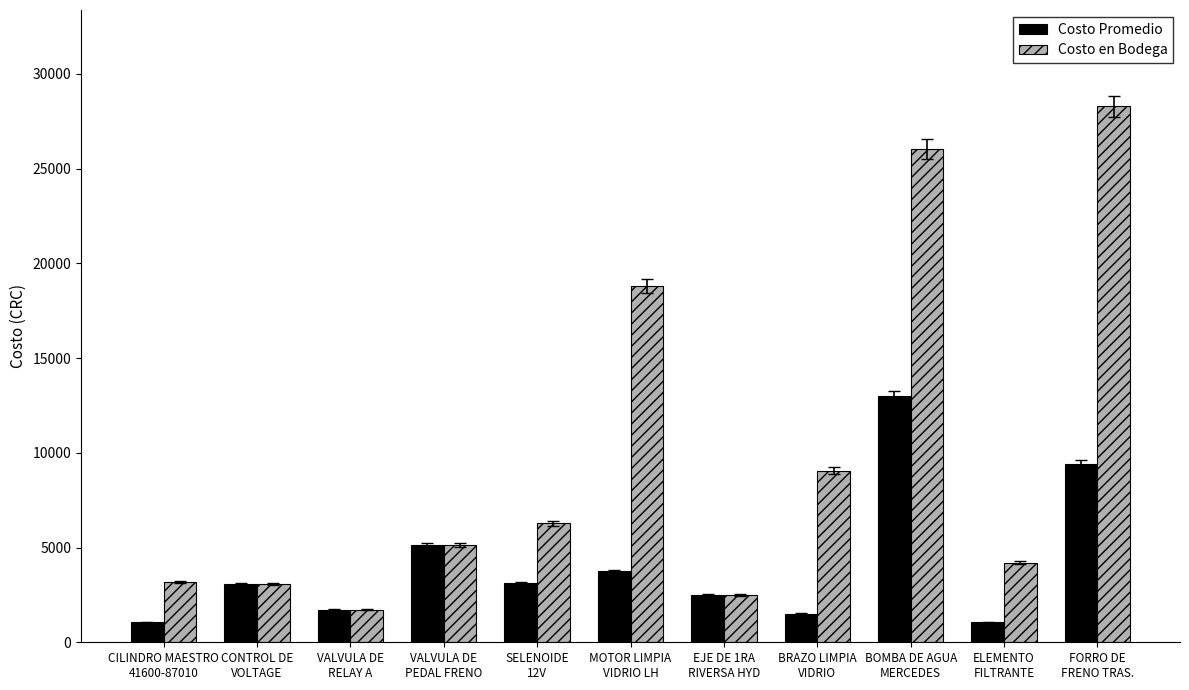

Is it true that Costo Promedio equals 1549.6 at SELENOIDE
12V?

False